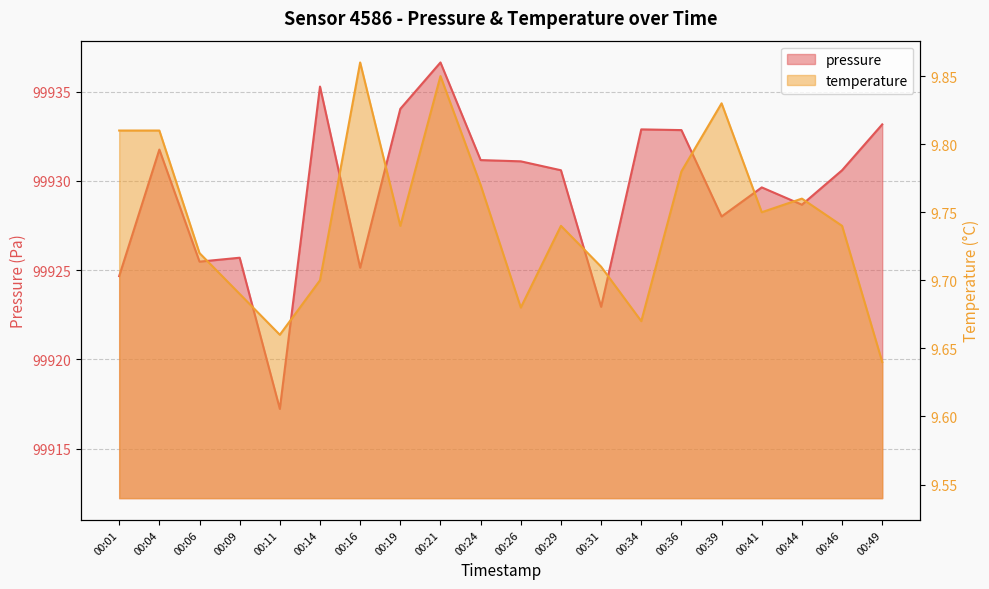

Where is the first local maximum for temperature?

00:16